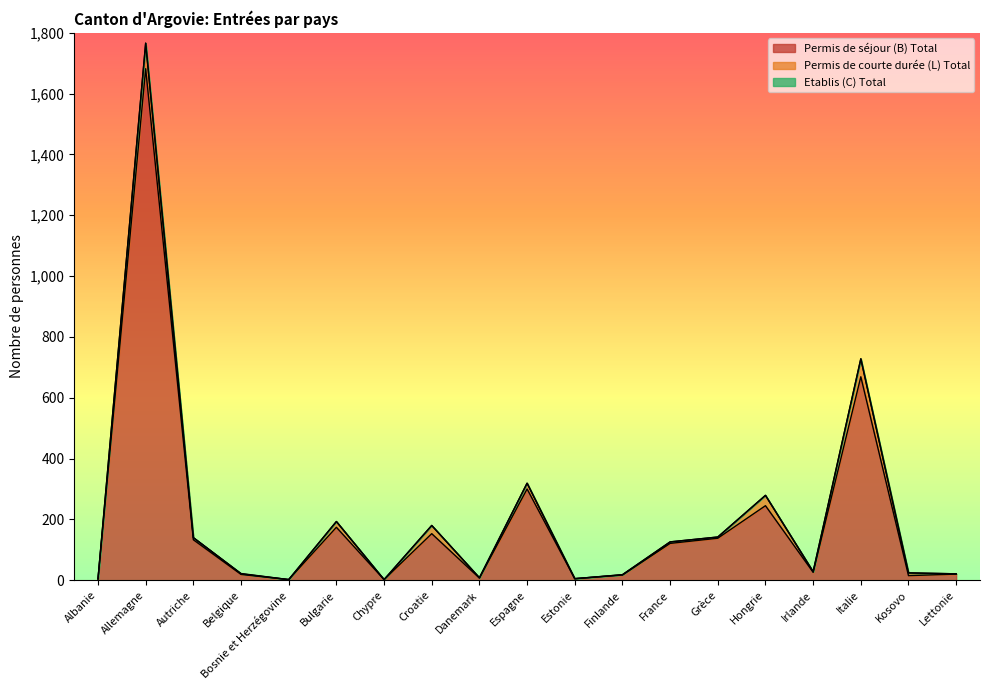

Rank the series by their maximum value, from lowest to highest.

Etablis (C) Total, Permis de courte durée (L) Total, Permis de séjour (B) Total